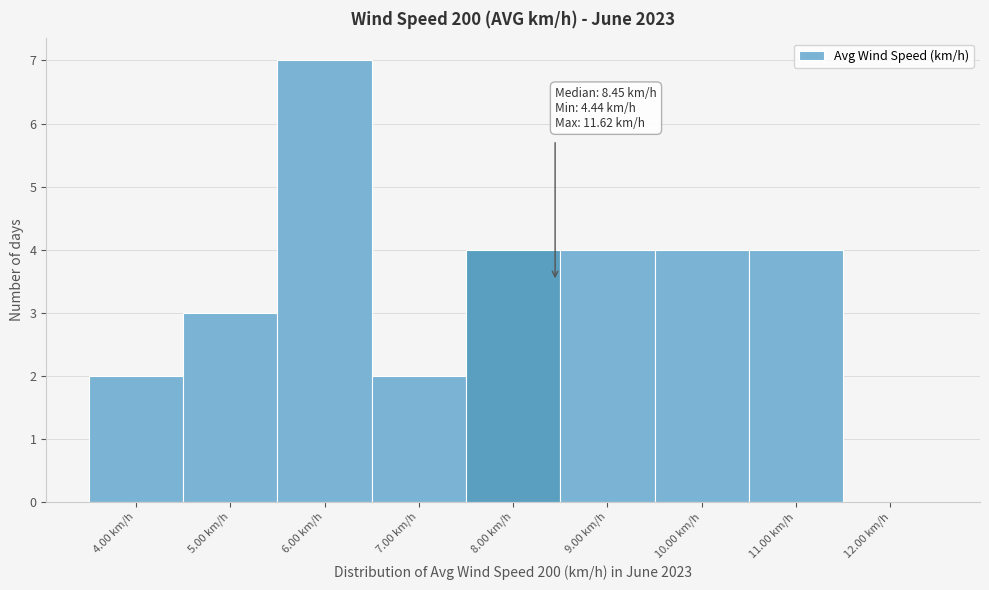

Reading left to right, transcribe all the data shown in this chart.

4.00 km/h=2	5.00 km/h=3	6.00 km/h=7	7.00 km/h=2	8.00 km/h=4	9.00 km/h=4	10.00 km/h=4	11.00 km/h=4	12.00 km/h=0